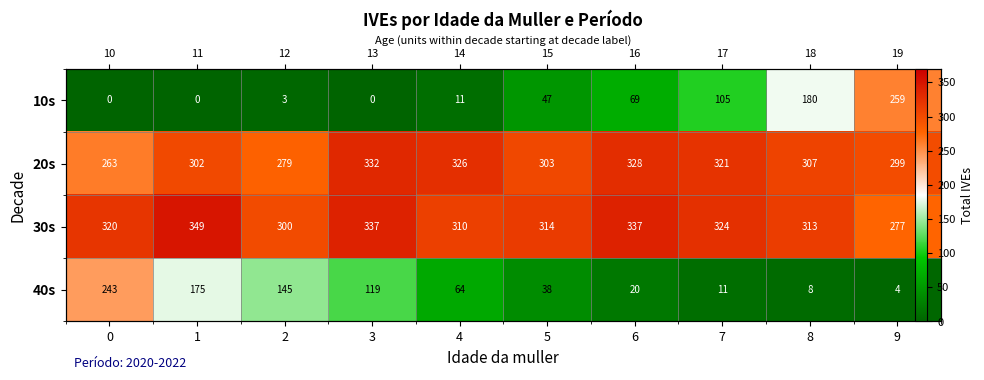

What is the difference between the maximum and second lowest values in the row_1 series?

53